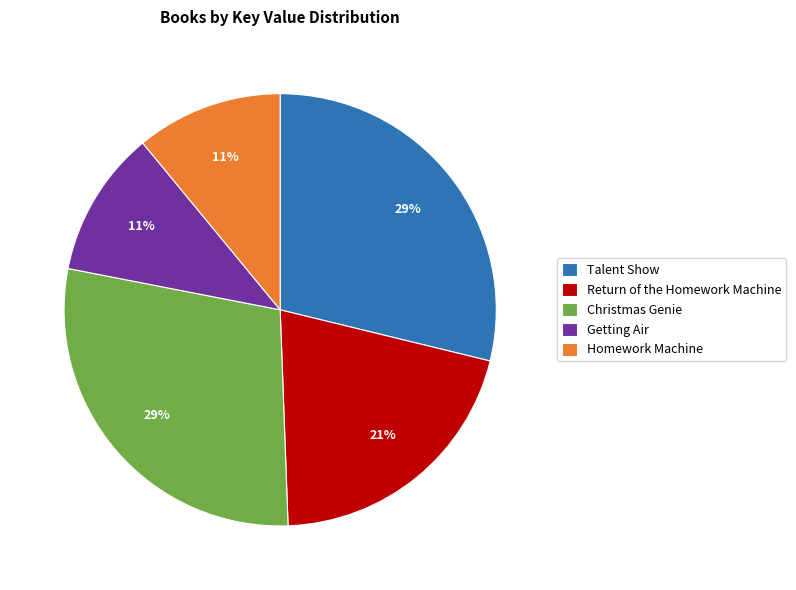

Is it true that Homework Machine is 23% of the pie?

False